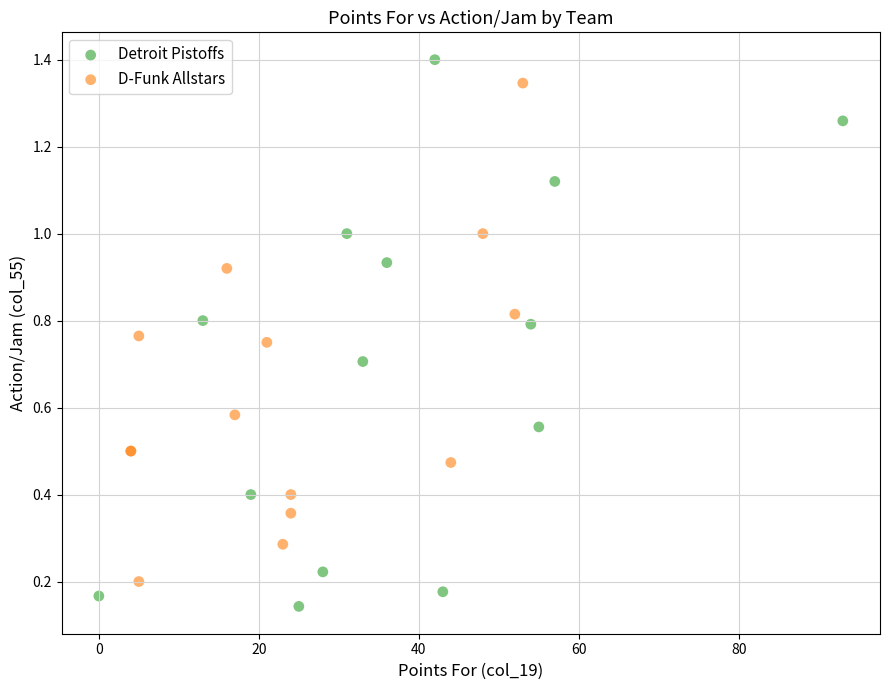

Which series contains the lowest Y value?

Detroit Pistoffs